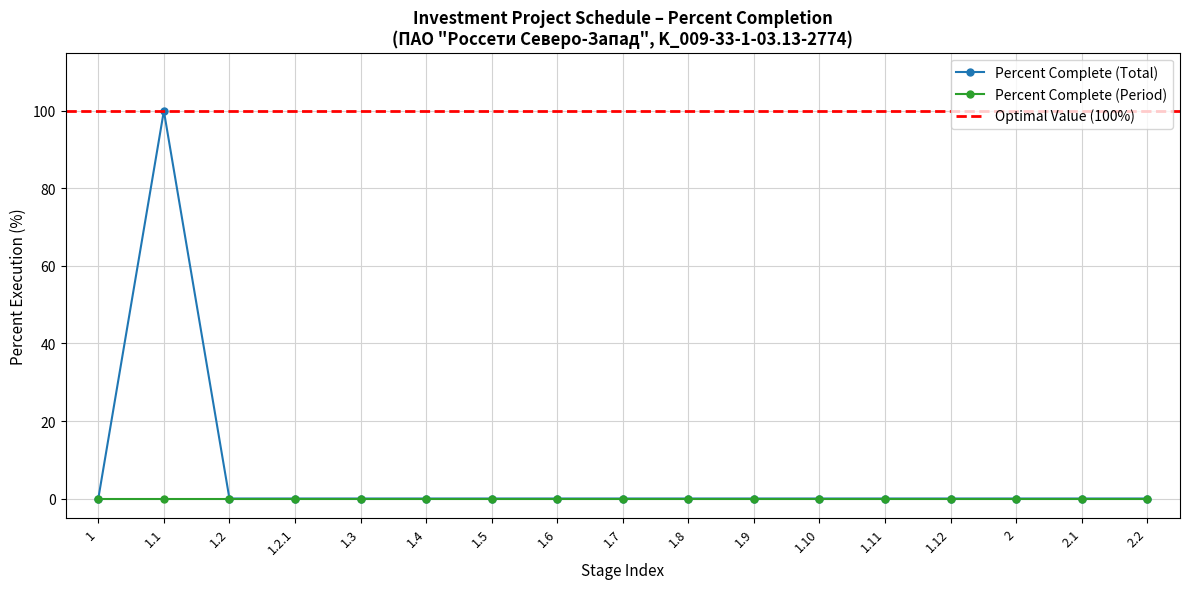

What is the maximum value for Percent Complete (Total)?

100